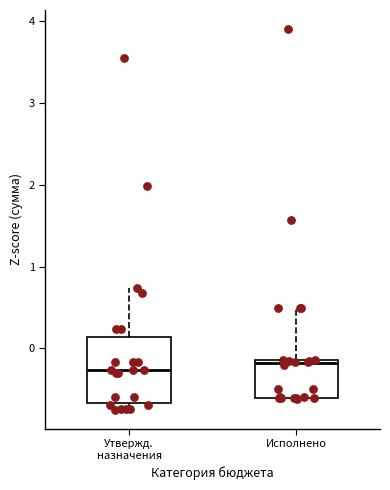

Reading left to right, transcribe this box plot: for each box, give where its median line is, the range the box spans, and where its two whiskers end, as read against the y-axis. The values are not printed on the chart, so give them approximately, as read against the axis.

Утвержд. назначения: median -0.3, box -0.7 to 0.1, whiskers -0.7 (just below the box's lower edge) to 0.7
Исполнено: median -0.2, box -0.6 to -0.1, whiskers -0.6 to 0.5